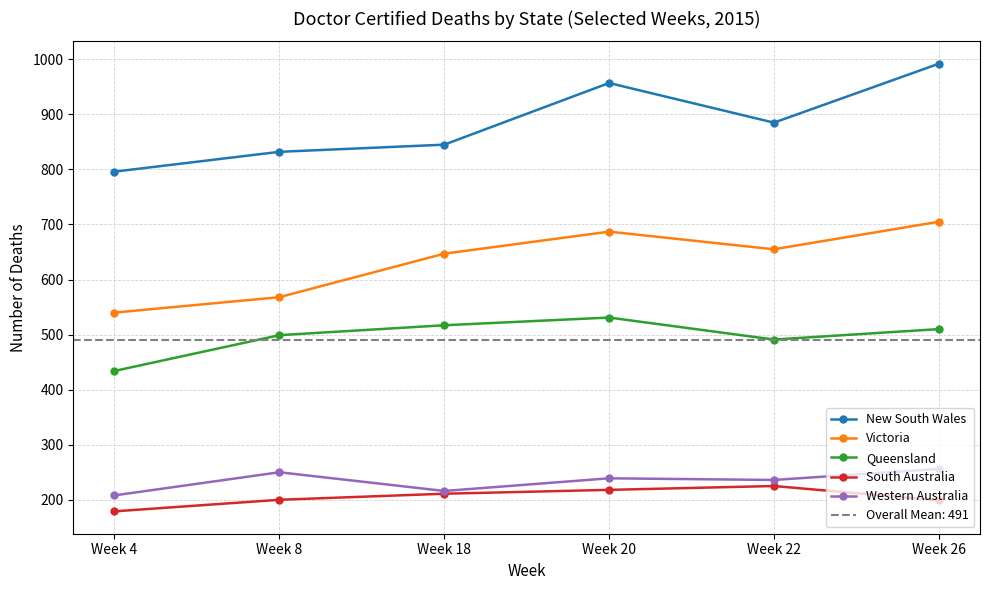

What is the sum of the Victoria values at Week 8 and Week 26?

1273